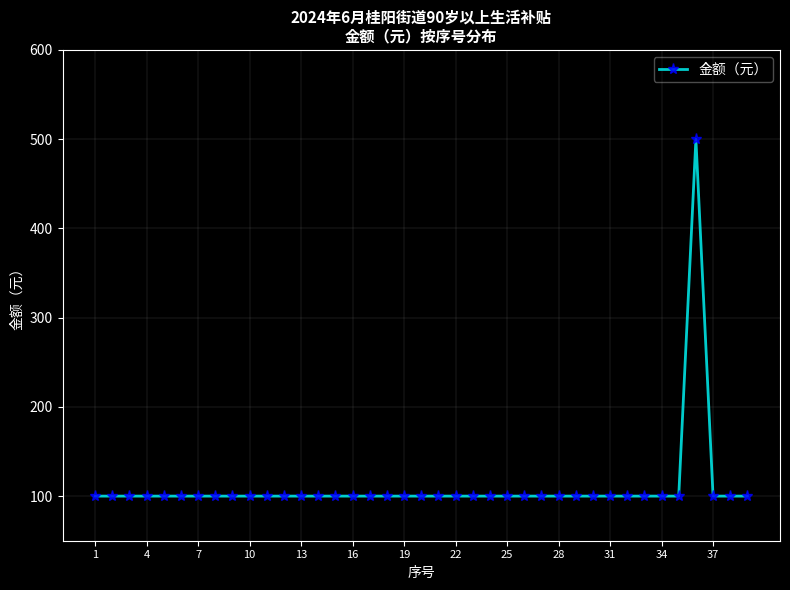

What is the maximum value shown in the chart?

500